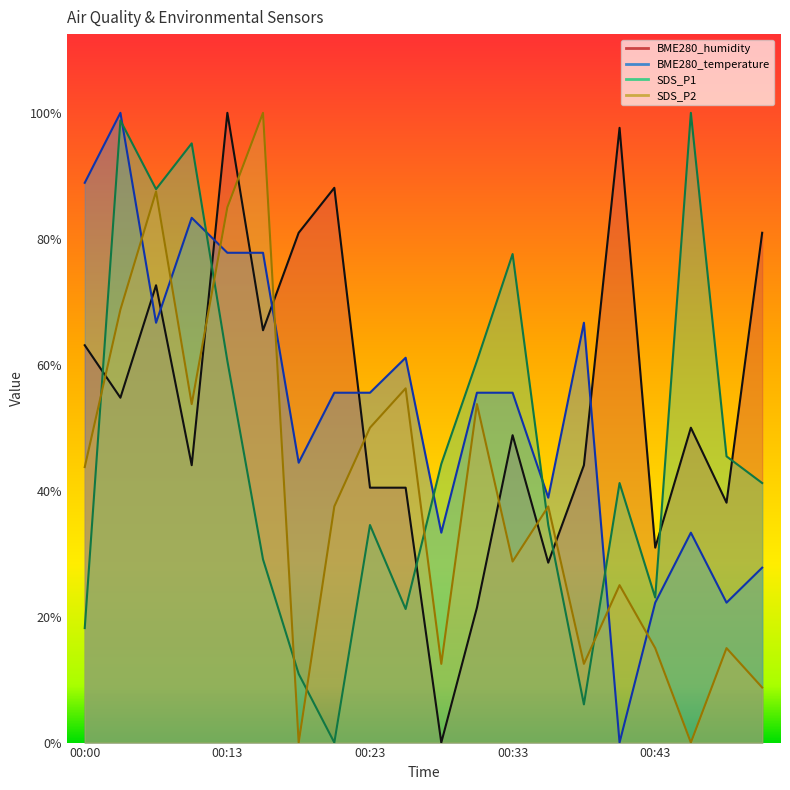

Where do BME280_temperature and BME280_humidity first cross each other?

00:03 and 00:05